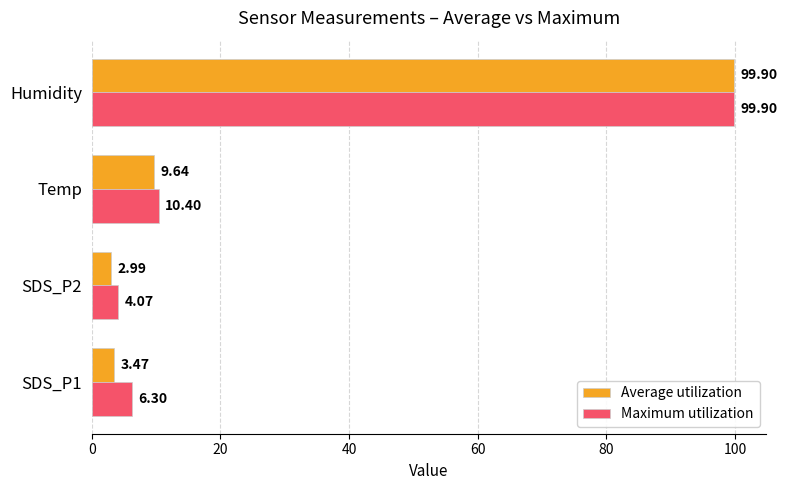

Rank the series by their average value, from highest to lowest.

Maximum utilization, Average utilization